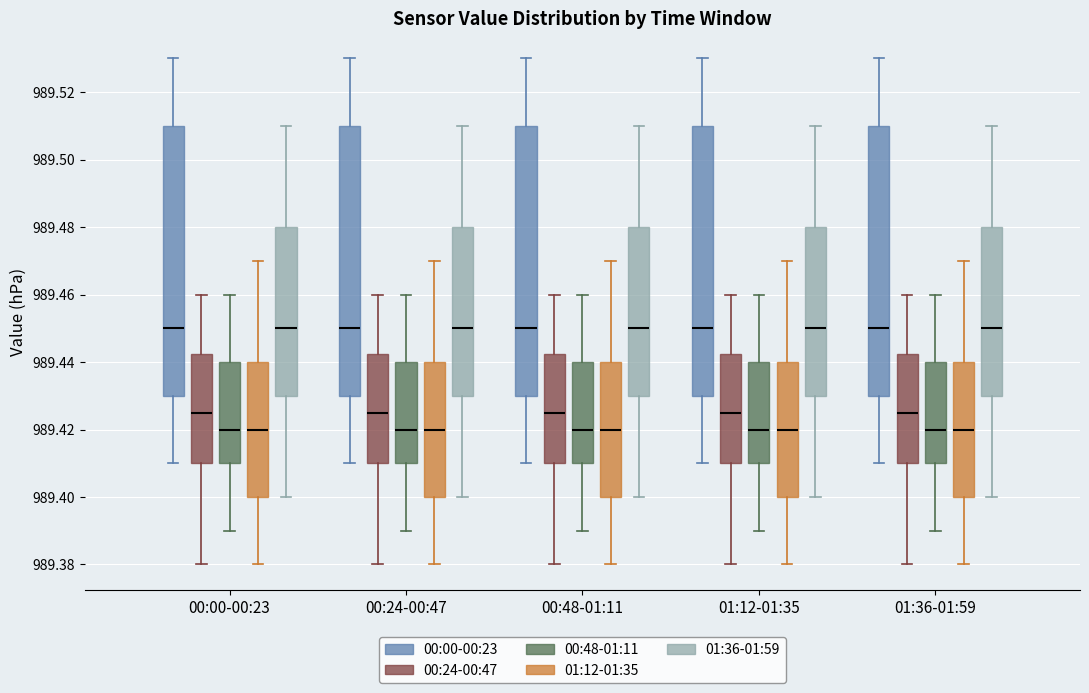

Where does the median line of the box for 00:48-01:11 (00:48-01:11) sit on the y-axis? The values are not printed on the chart, so give them approximately, as read against the axis.

989.420